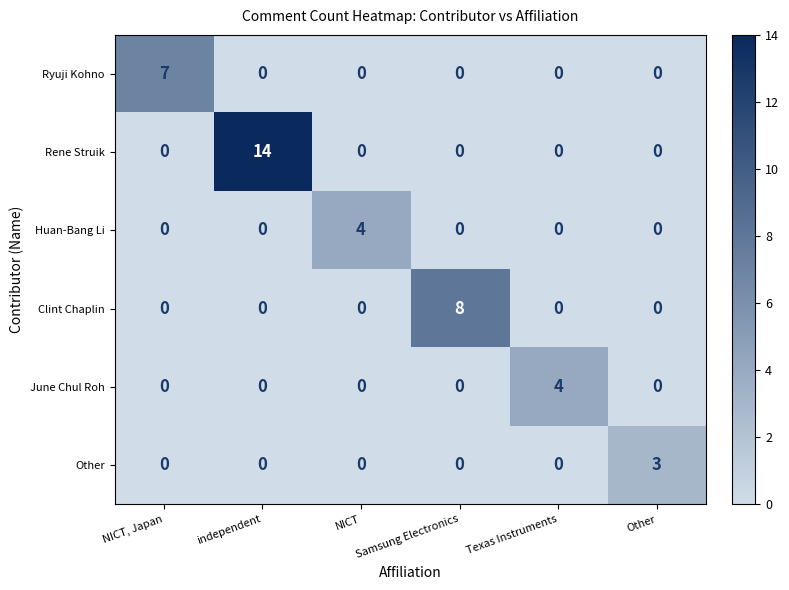

How many distinct data groups are displayed?

6